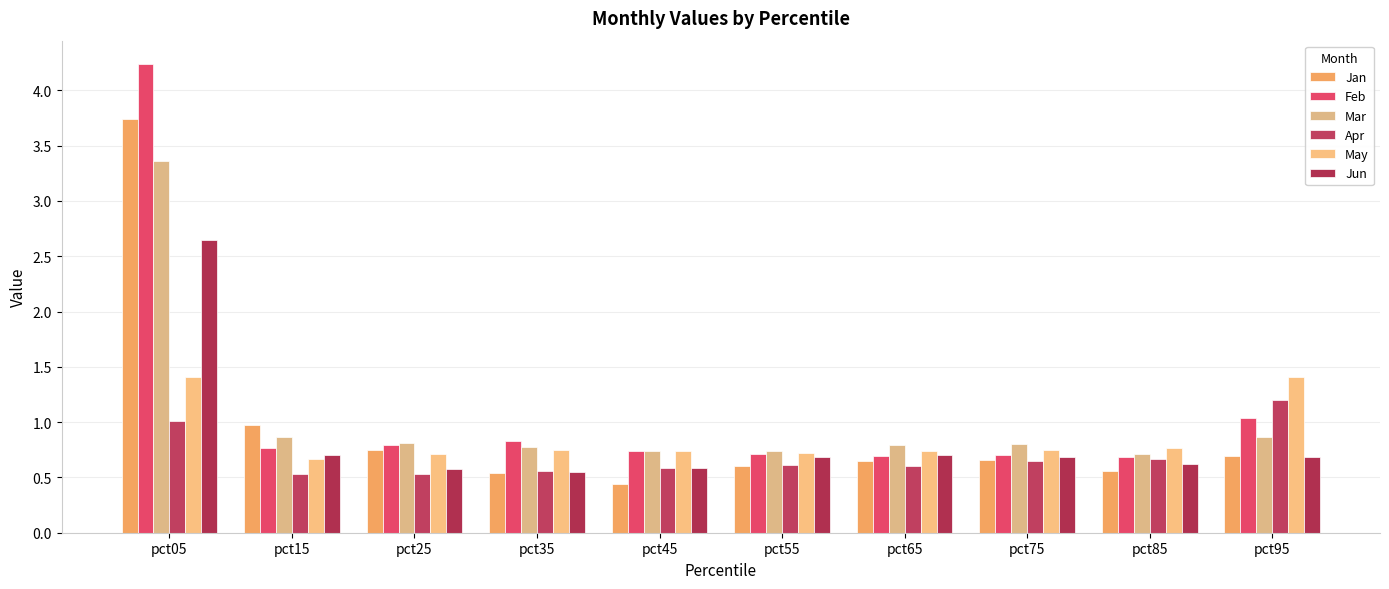

Reading left to right, extract all data points from this chart.

Jan: 3.7	1.0	0.7	0.5	0.4	0.6	0.6	0.7	0.6	0.7
Feb: 4.2	0.8	0.8	0.8	0.7	0.7	0.7	0.7	0.7	1.0
Mar: 3.4	0.9	0.8	0.8	0.7	0.7	0.8	0.8	0.7	0.9
Apr: 1.0	0.5	0.5	0.6	0.6	0.6	0.6	0.7	0.7	1.2
May: 1.4	0.7	0.7	0.7	0.7	0.7	0.7	0.8	0.8	1.4
Jun: 2.6	0.7	0.6	0.6	0.6	0.7	0.7	0.7	0.6	0.7